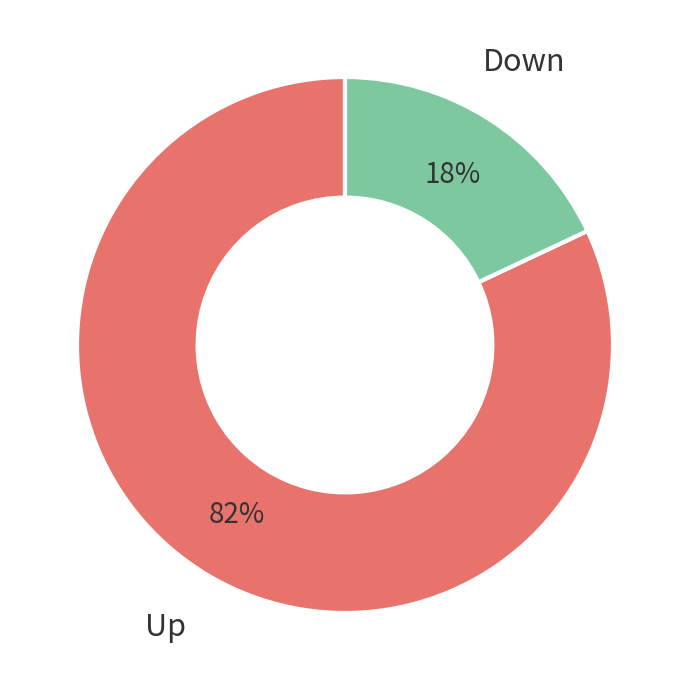

Which category has the biggest portion of the pie?

Up